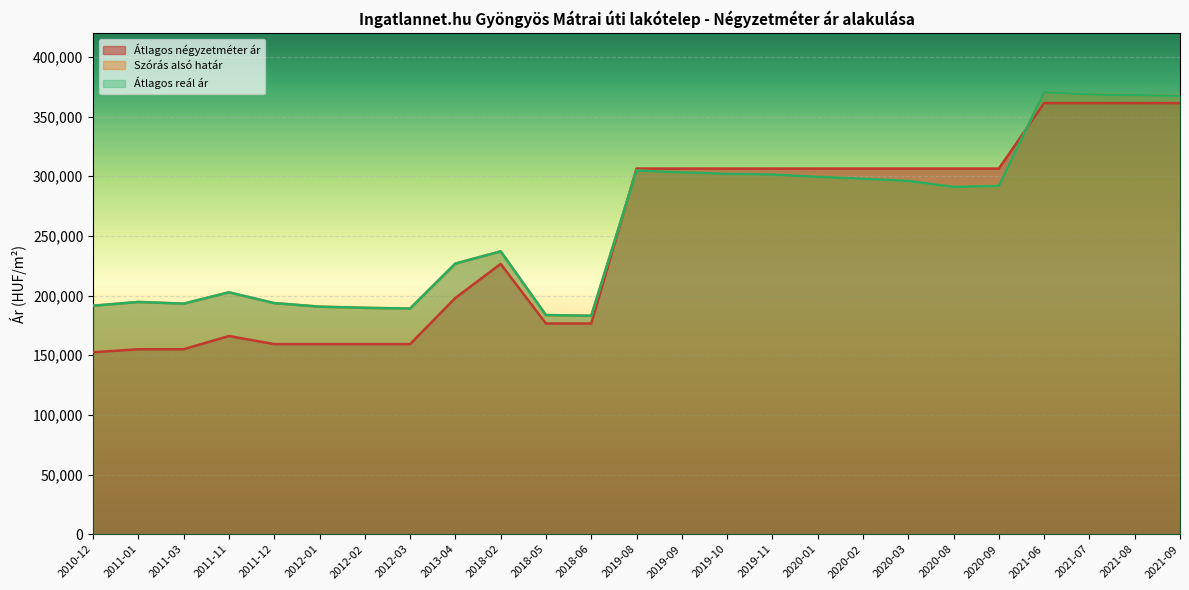

The Szórás alsó határ series shows 149726 at 2019-09. True or false?

False